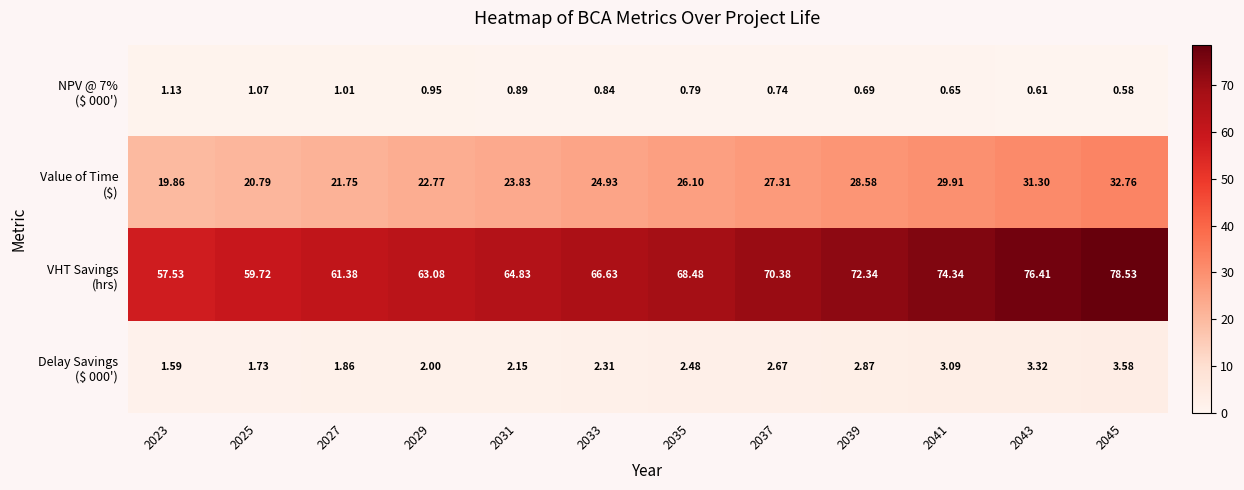

Which series has the largest total across all categories?

VHT Savings (hrs)